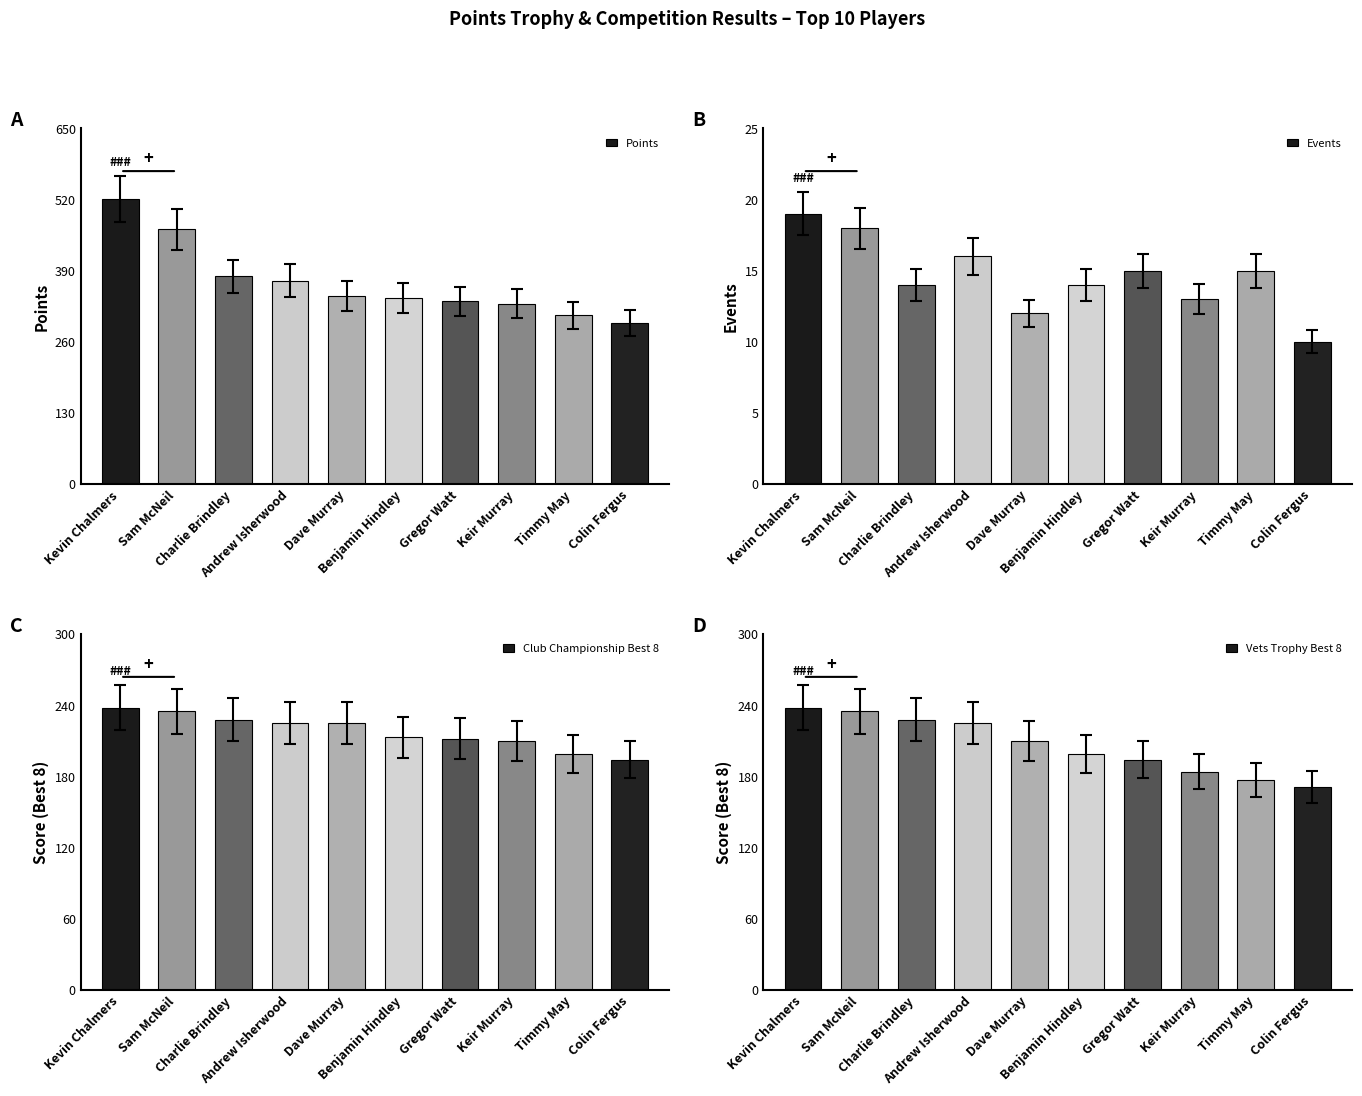

Which category has the lowest value in the Club Championship Best 8 series?

Colin Fergus